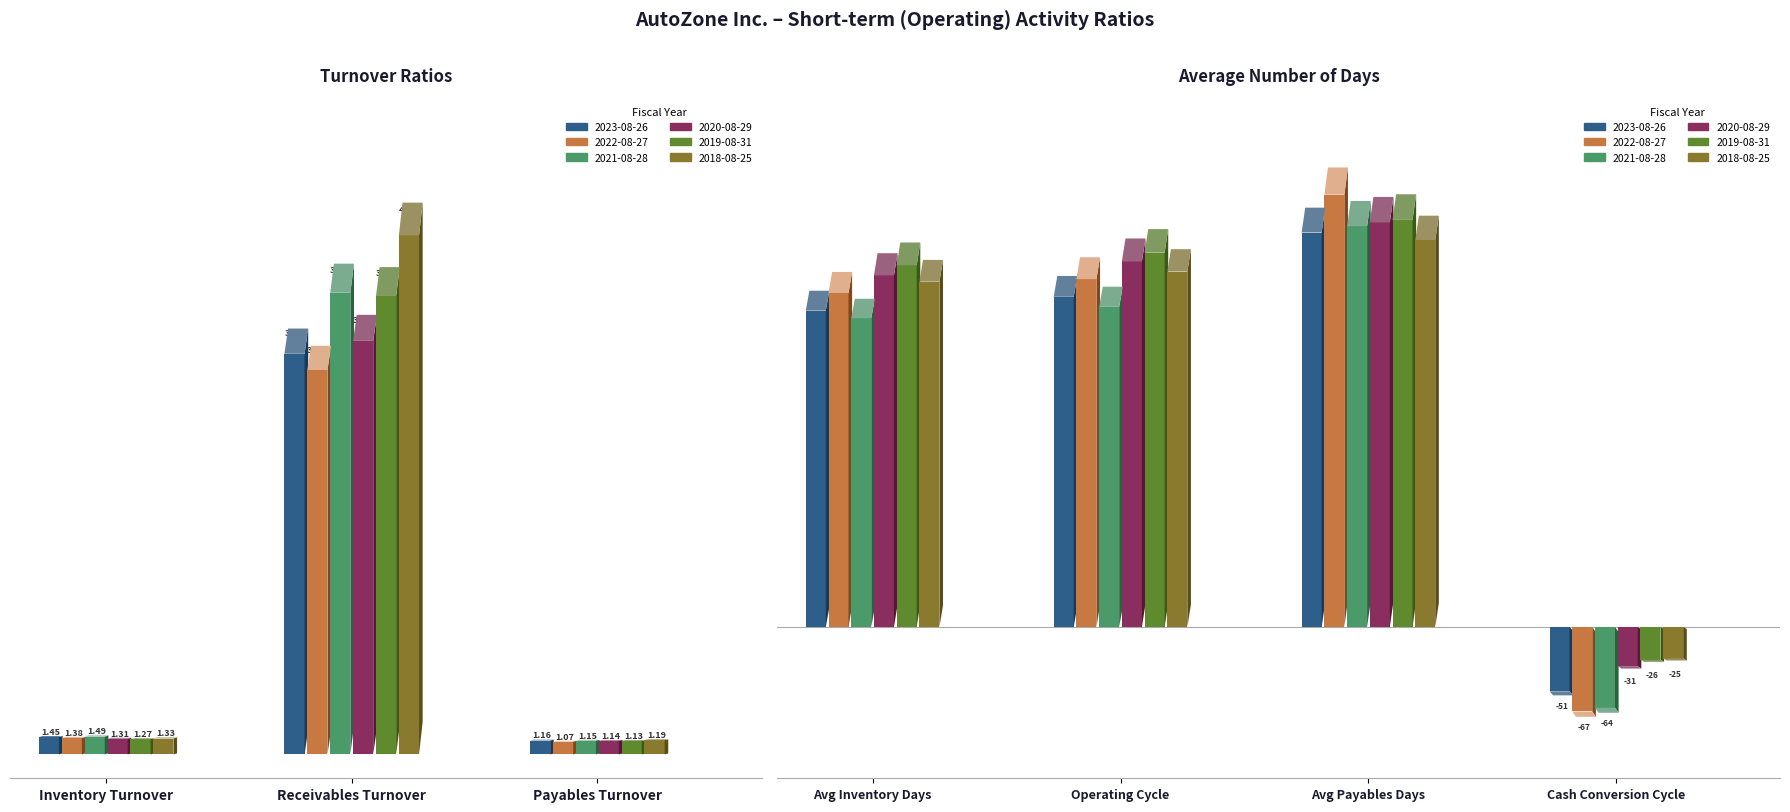

At which category is the sum across all series the highest?

Avg Payables Days